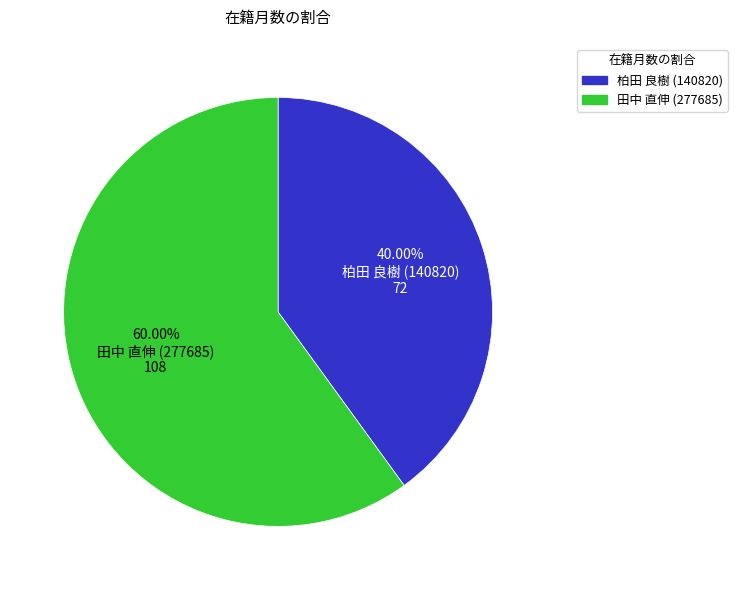

Count the number of slices in the pie.

2